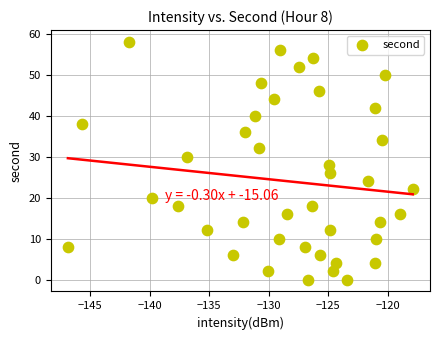

What is the range of Y values (max minus min)?

58